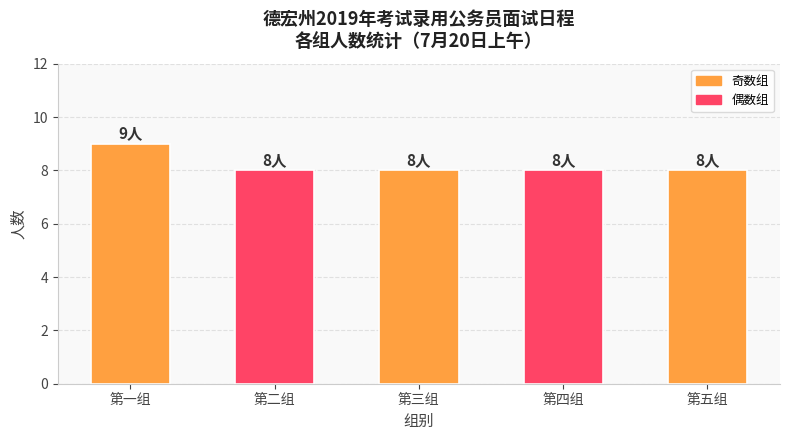

How many data points does each series have?

5